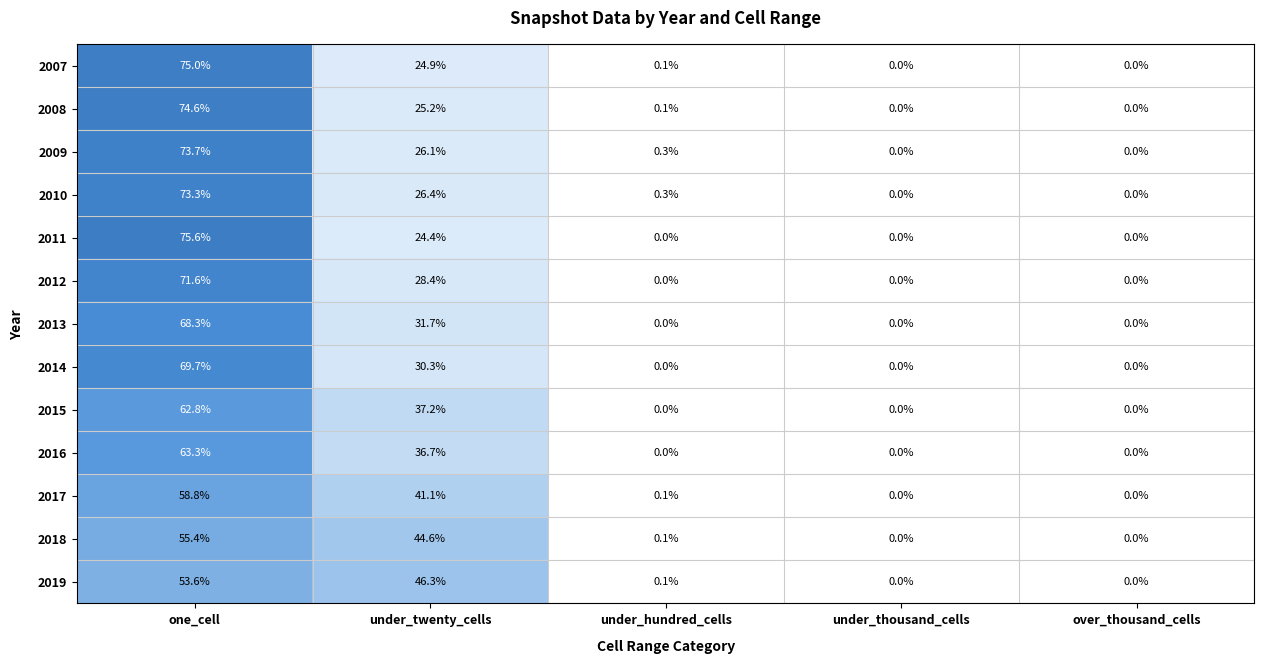

What is the sum of all 2014 values?

100.0